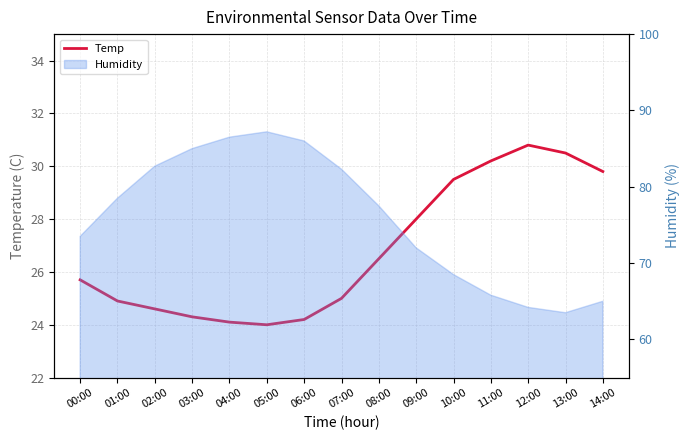

Does the chart have visible grid lines?

Yes